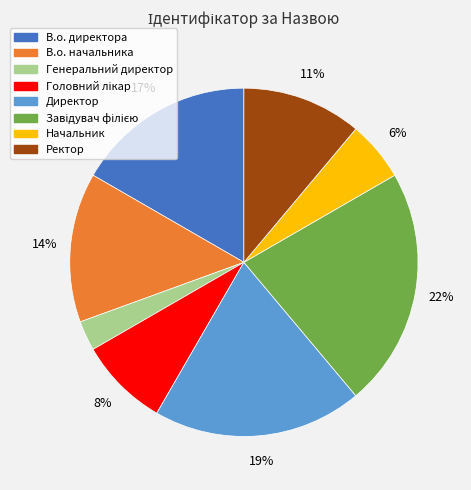

Is the sum of Генеральний директор and Начальник greater than half?

No